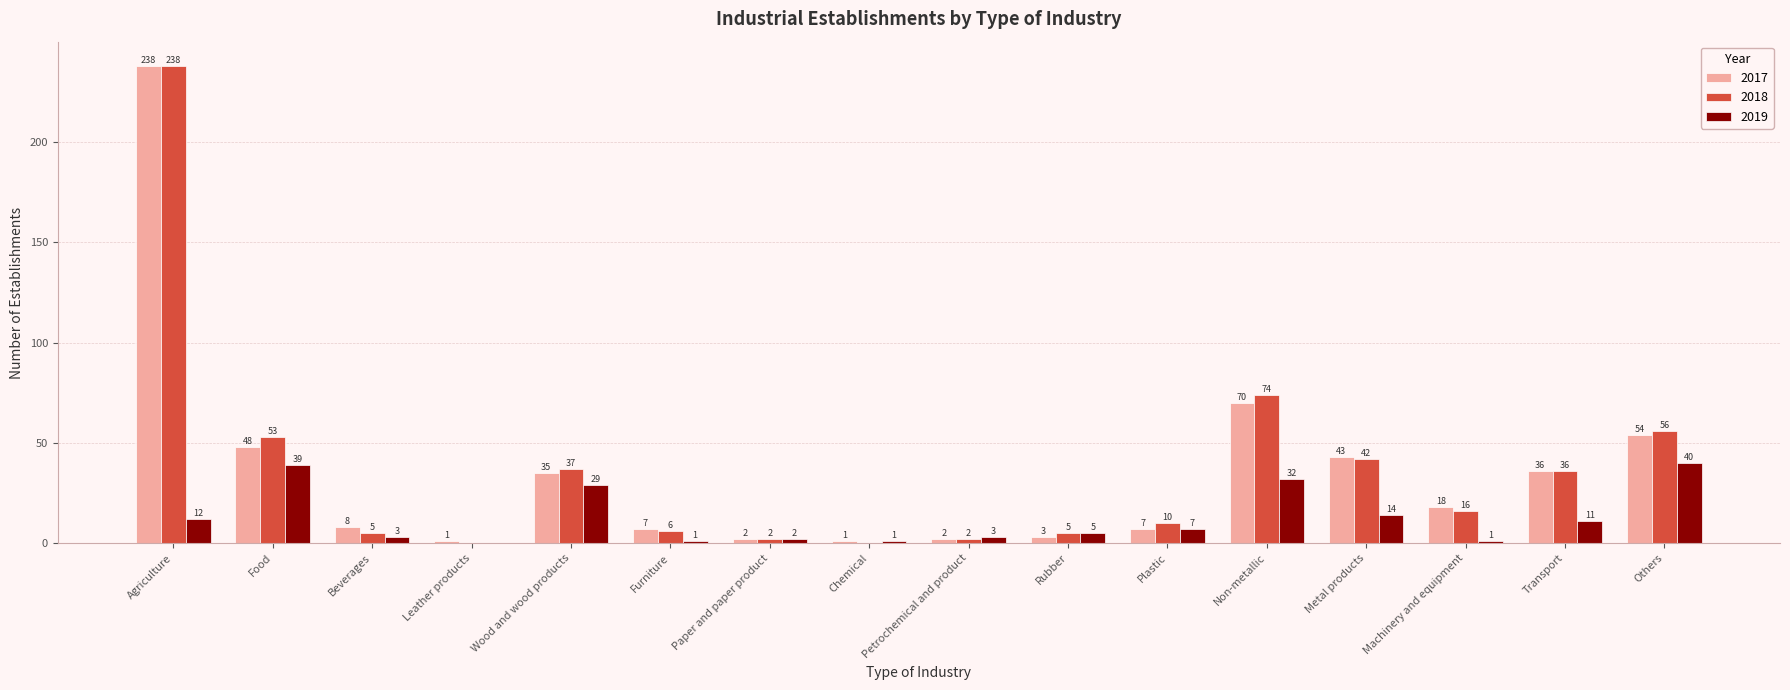

At which label is 2017 closest to 119?

Non-metallic